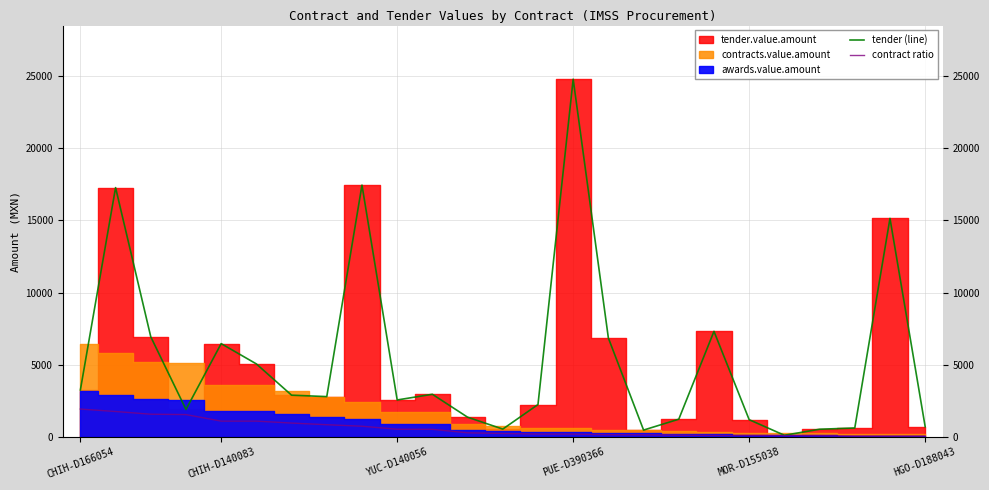

What is the highest value of the contract ratio series?

1921.0